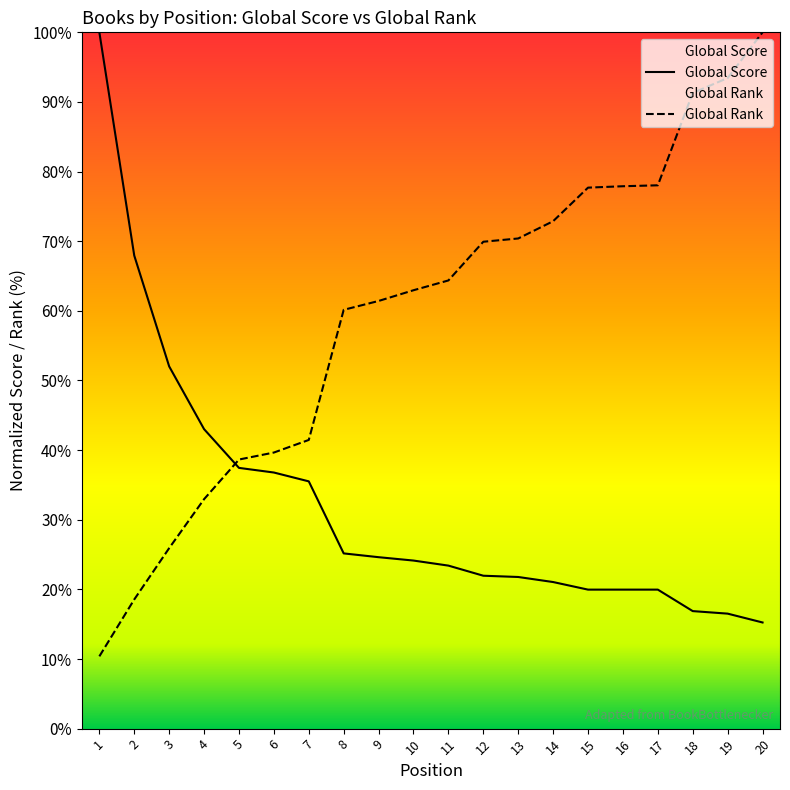

What are all the series names shown in the legend?

Global Score, Global Rank